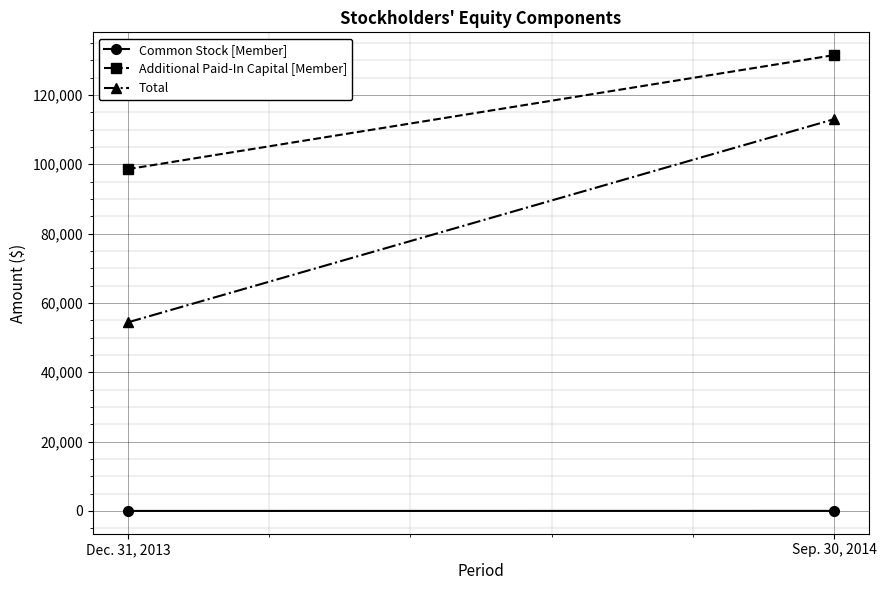

Which category has the lowest value in the Common Stock [Member] series?

Dec. 31, 2013